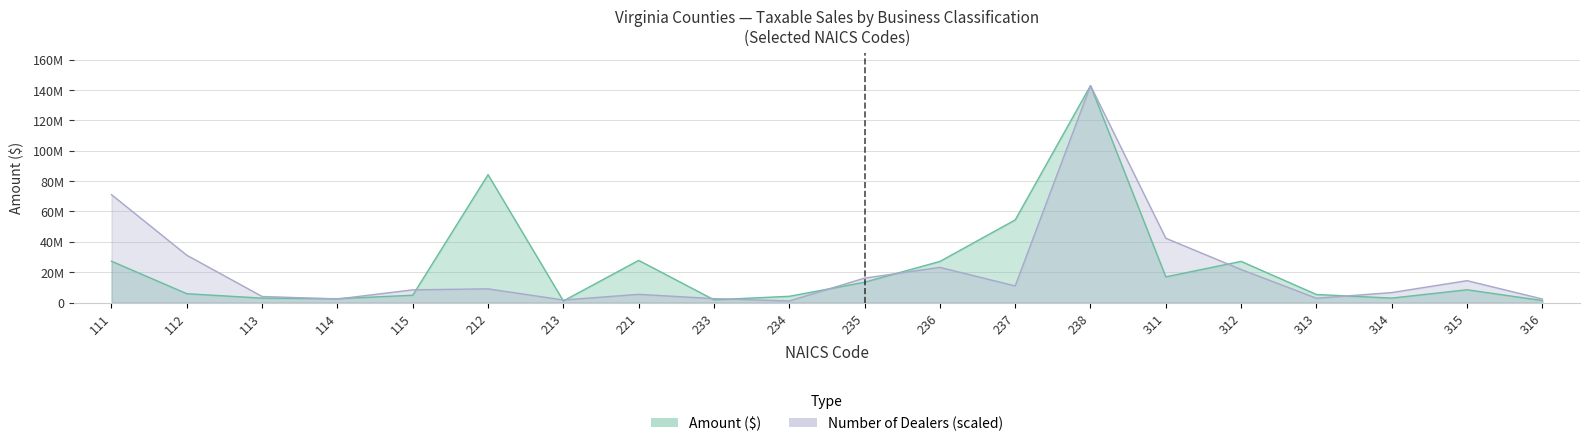

At which category does Amount ($) reach its first local valley?

114